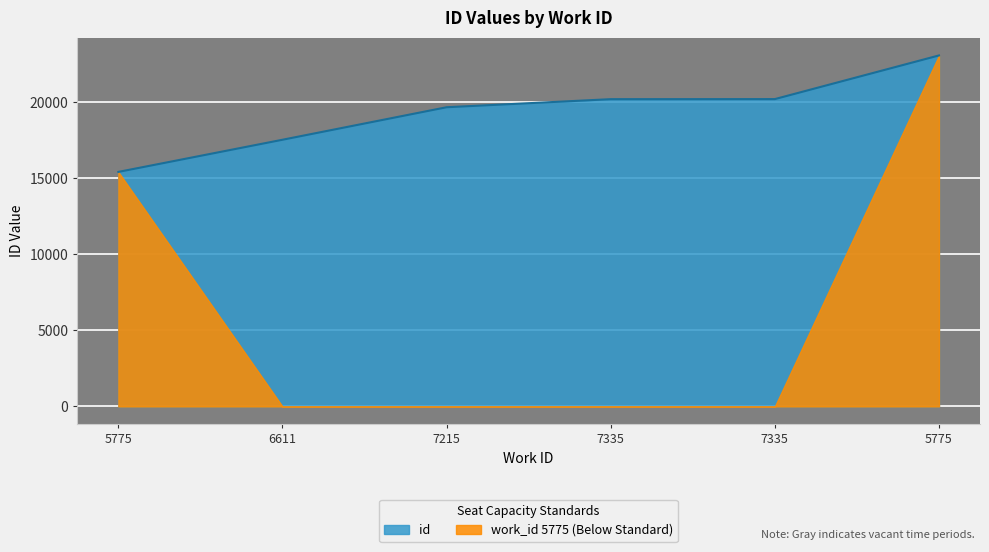

What is the approximate value at 5775?

23094